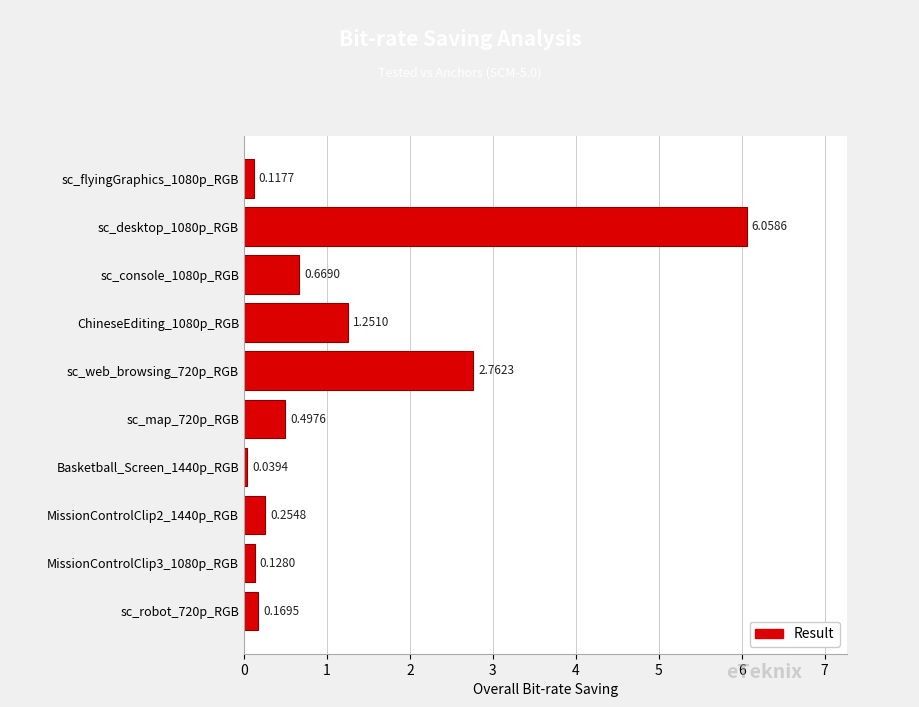

What is the difference between the maximum and minimum values?

6.0